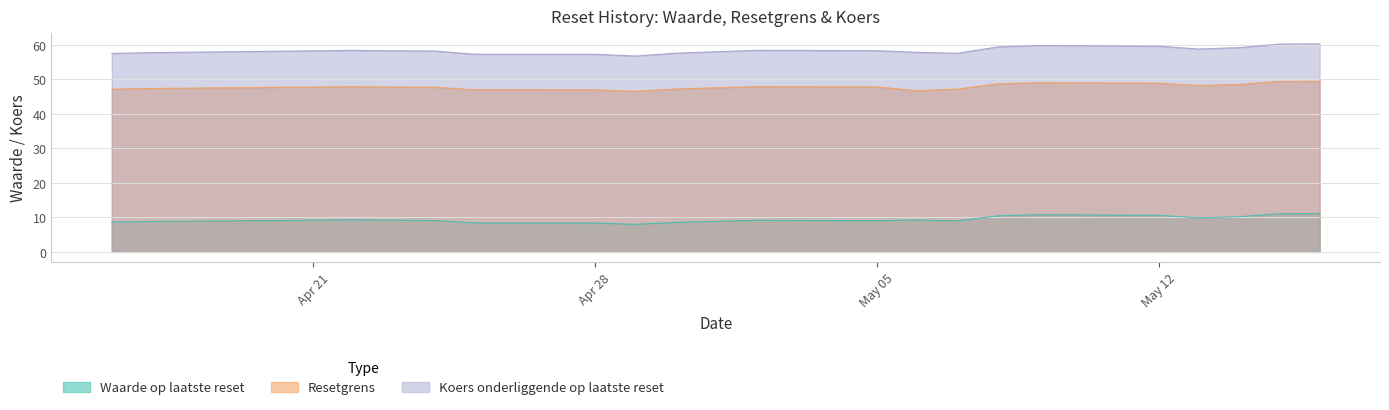

Is the value of Waarde op laatste reset at 2025-05-13 greater than the value of Resetgrens at 2025-05-09?

No